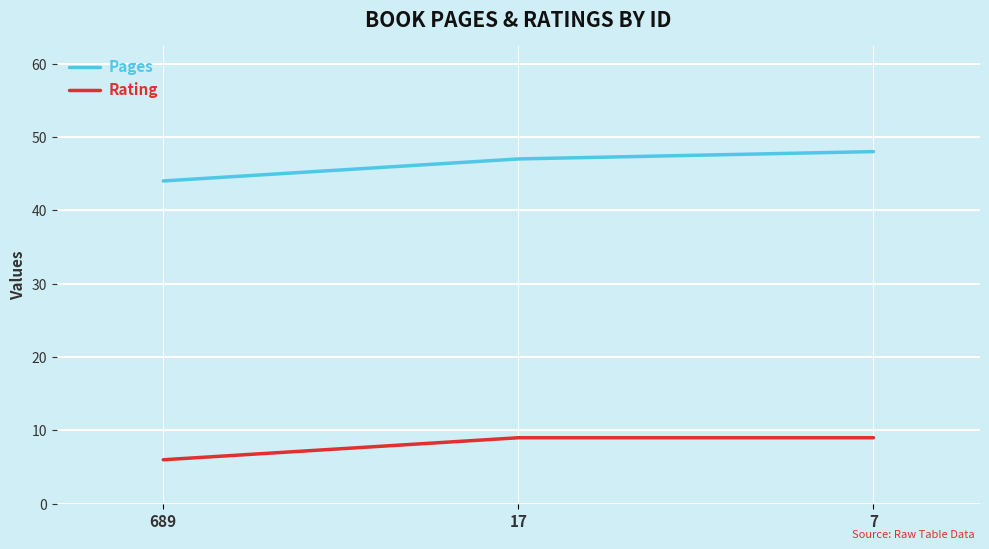

Is the value of Pages at 689 greater than the value of Rating at 17?

Yes